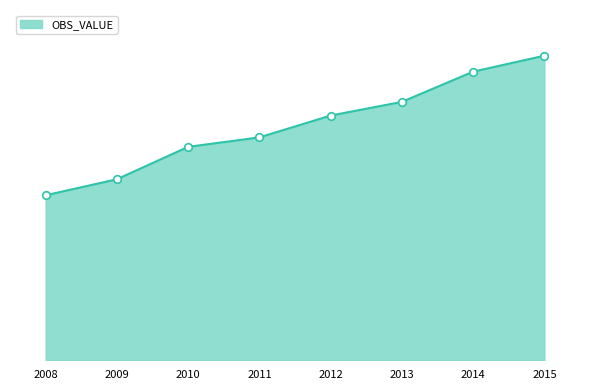

What is the change in value from 2010 to 2014?

+143928